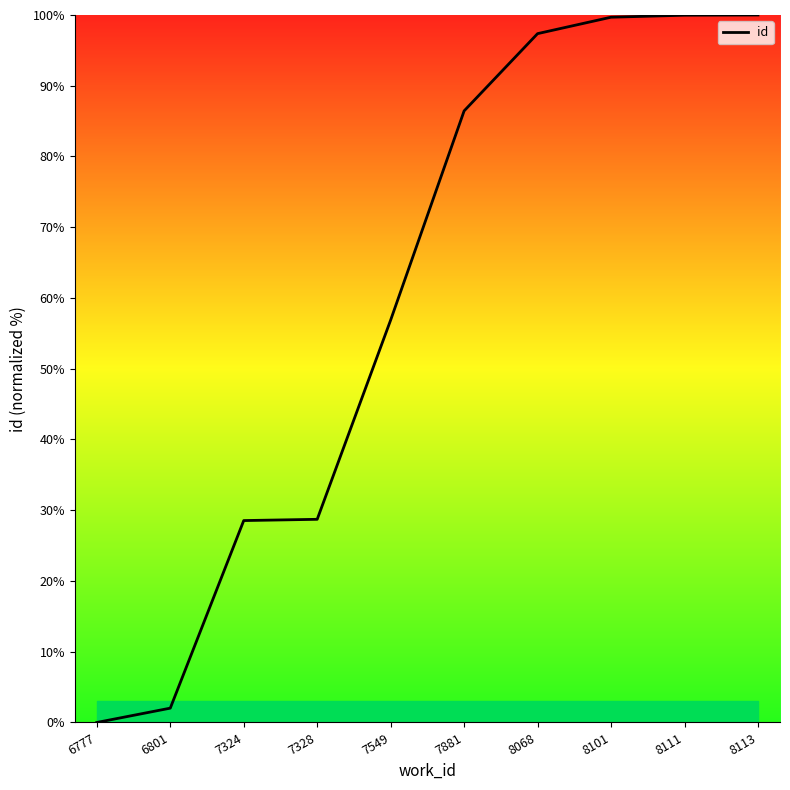

Which category has the lowest value across all series?

6777